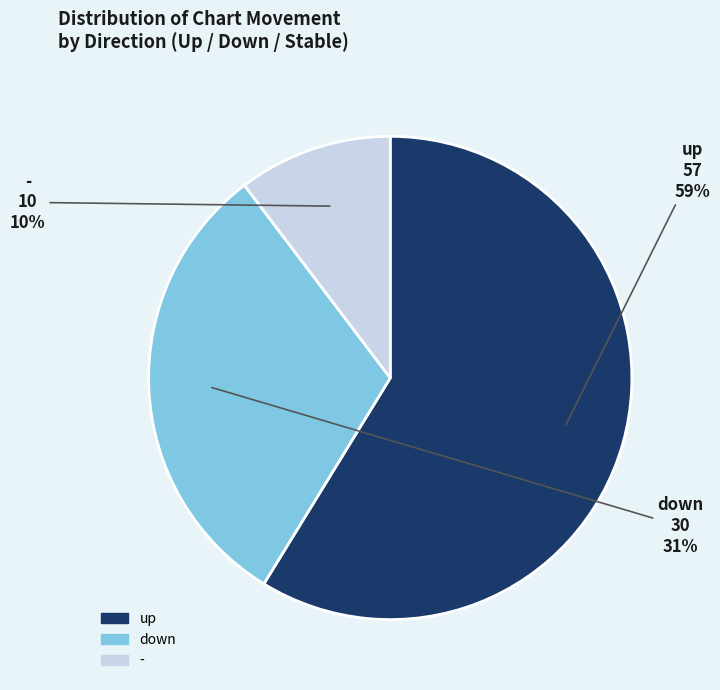

Do - and up together represent more than half of the pie?

Yes